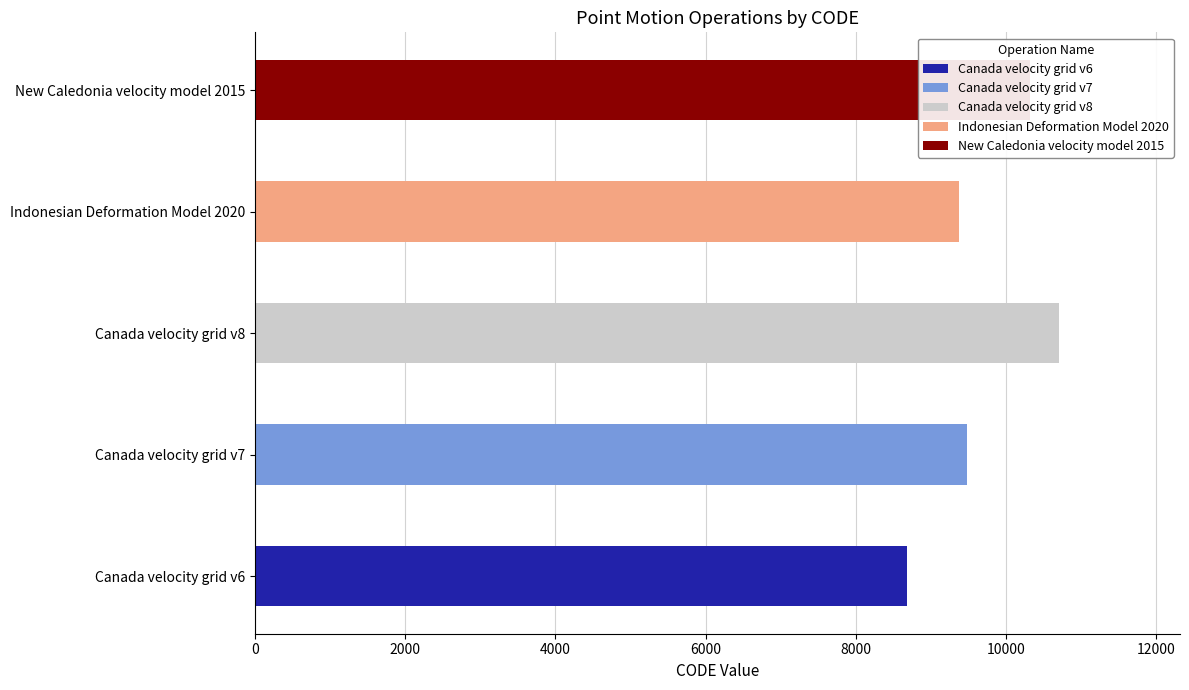

What is the label of the 1st bar from the left?

Canada velocity grid v6